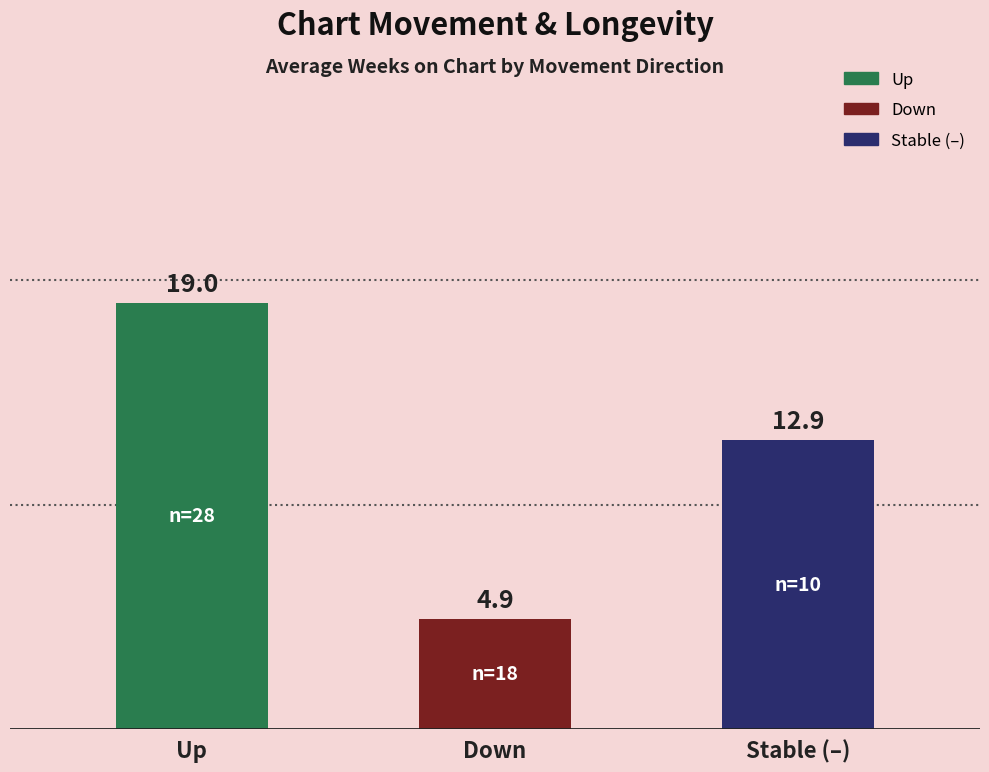

Where does the data first go above 12?

Up